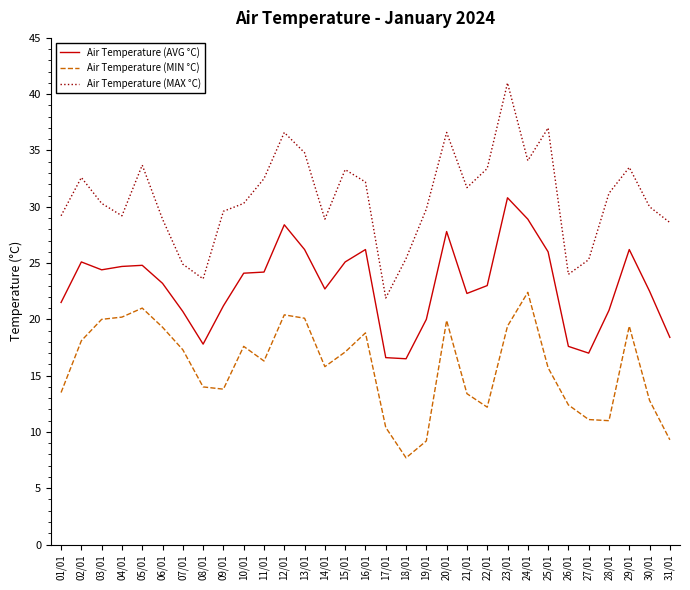

Rank the series at 21/01 from highest to lowest value.

Air Temperature (MAX °C), Air Temperature (AVG °C), Air Temperature (MIN °C)